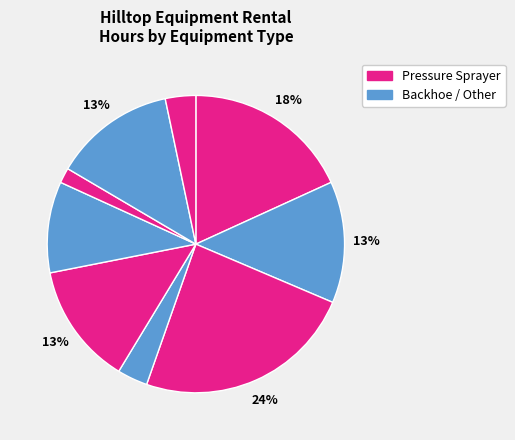

How many slices are in this pie chart?

9